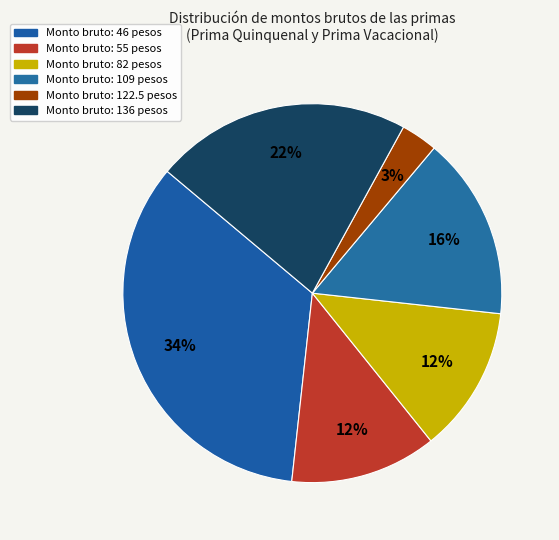

Count the number of slices in the pie.

6